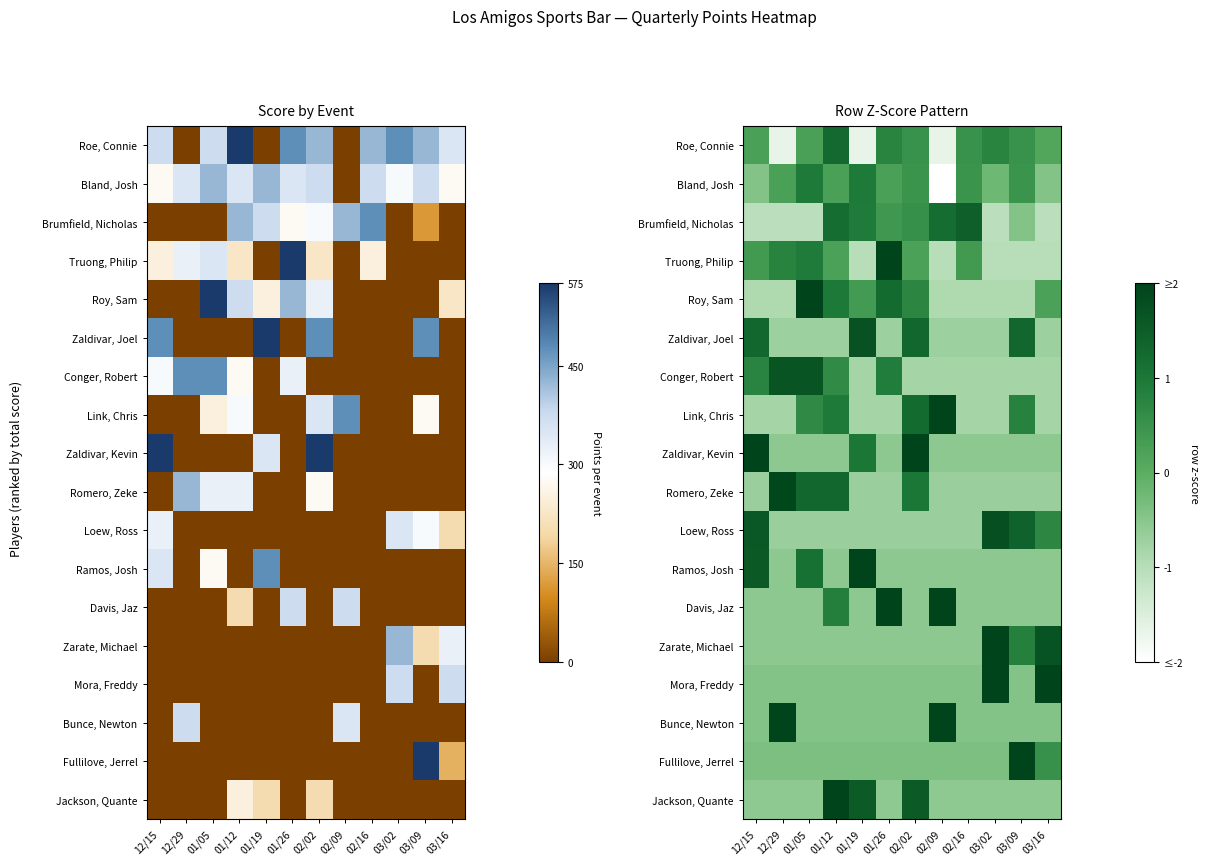

Is it true that Zarate, Michael equals -0.5 at 01/12?

True